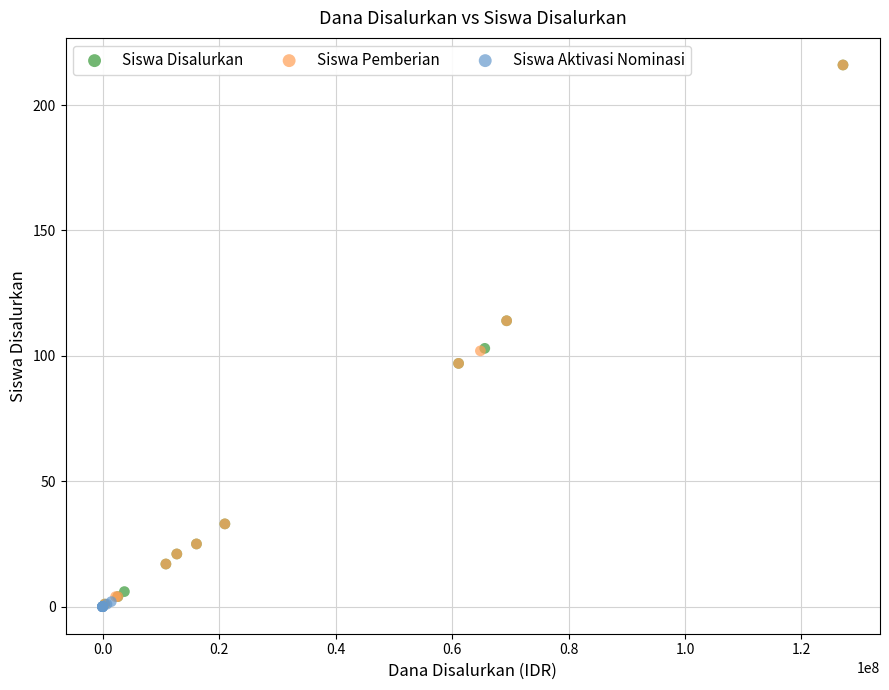

What are all the series names shown in the legend?

Siswa Disalurkan, Siswa Pemberian, Siswa Aktivasi Nominasi